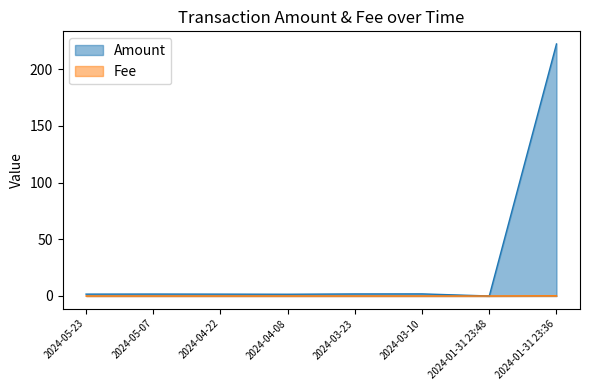

At which label does Amount reach its minimum?

2024-01-31 23:48